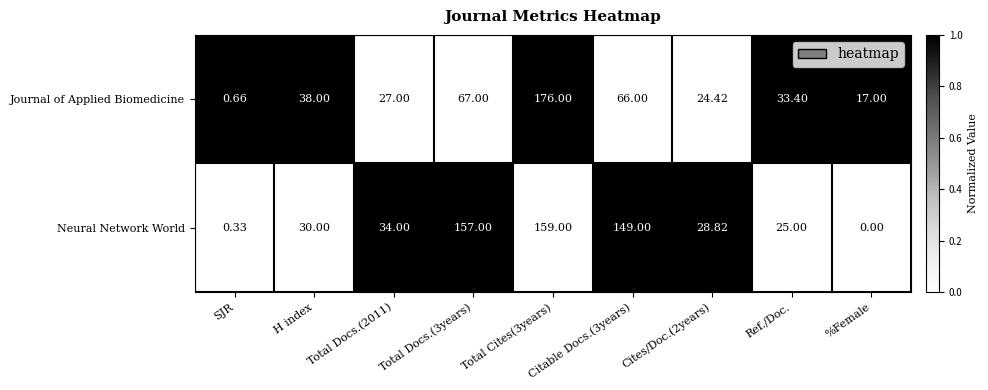

At Citable Docs.(3years), list the series in order from smallest to largest.

Journal of Applied Biomedicine, Neural Network World